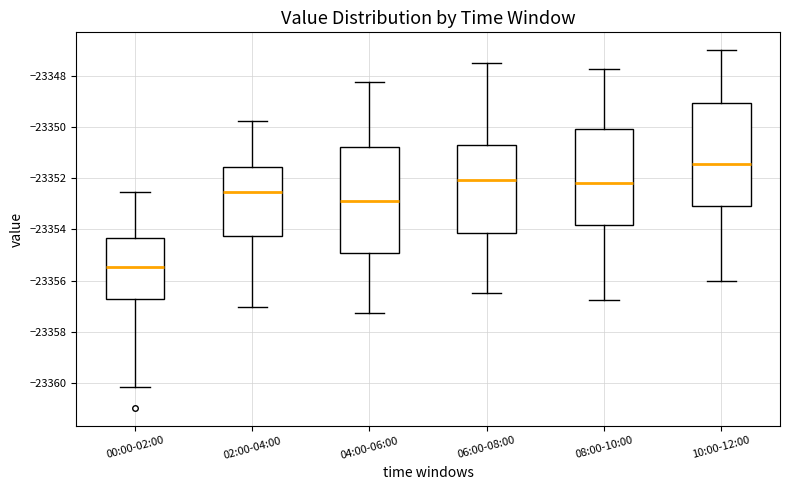

Which box's median line is the lowest?

00:00-02:00